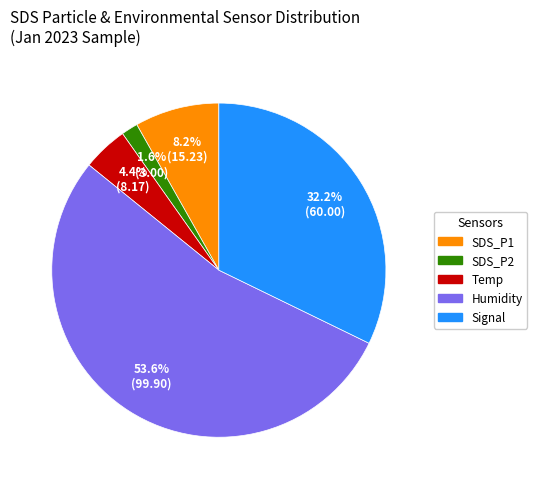

Count the number of slices in the pie.

5